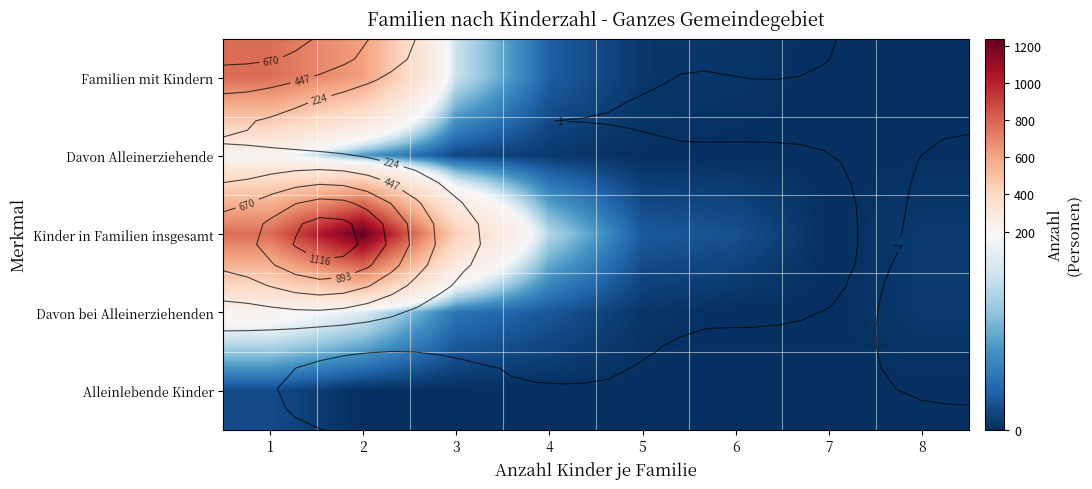

How many series are shown in this chart?

5